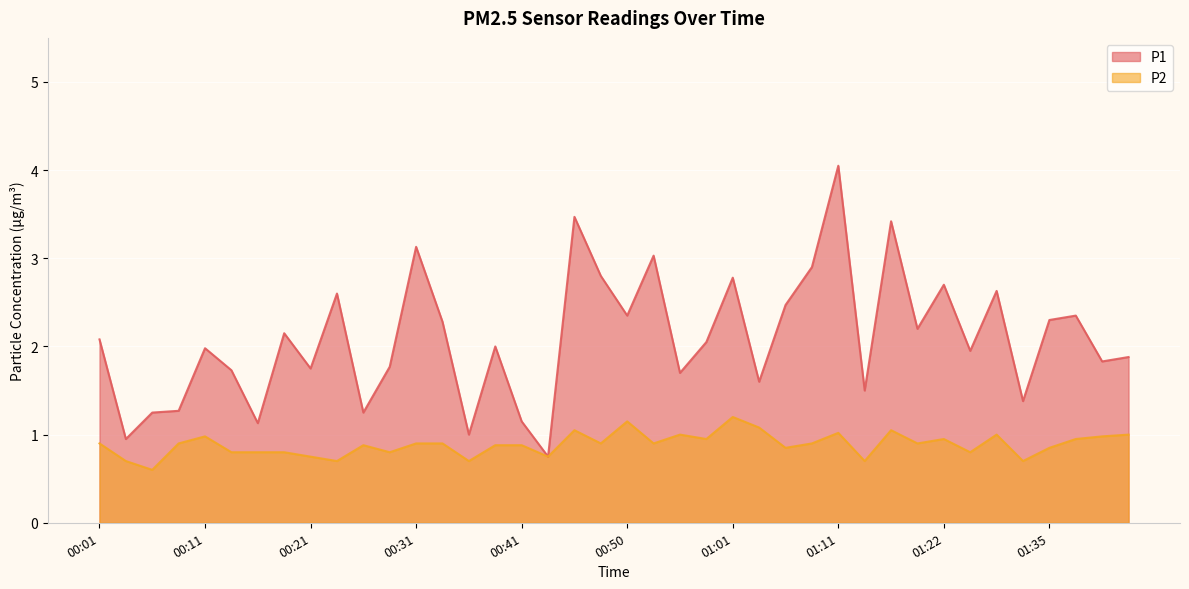

True or false: P1 has a value of 0.9 at 01:24.

False